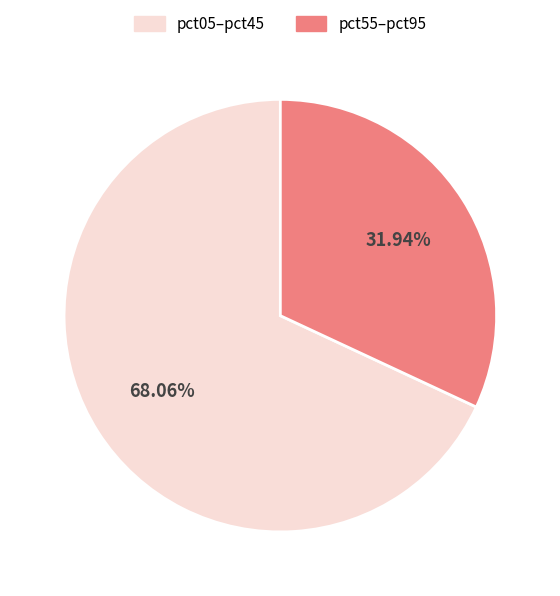

How many segments does this pie chart have?

2